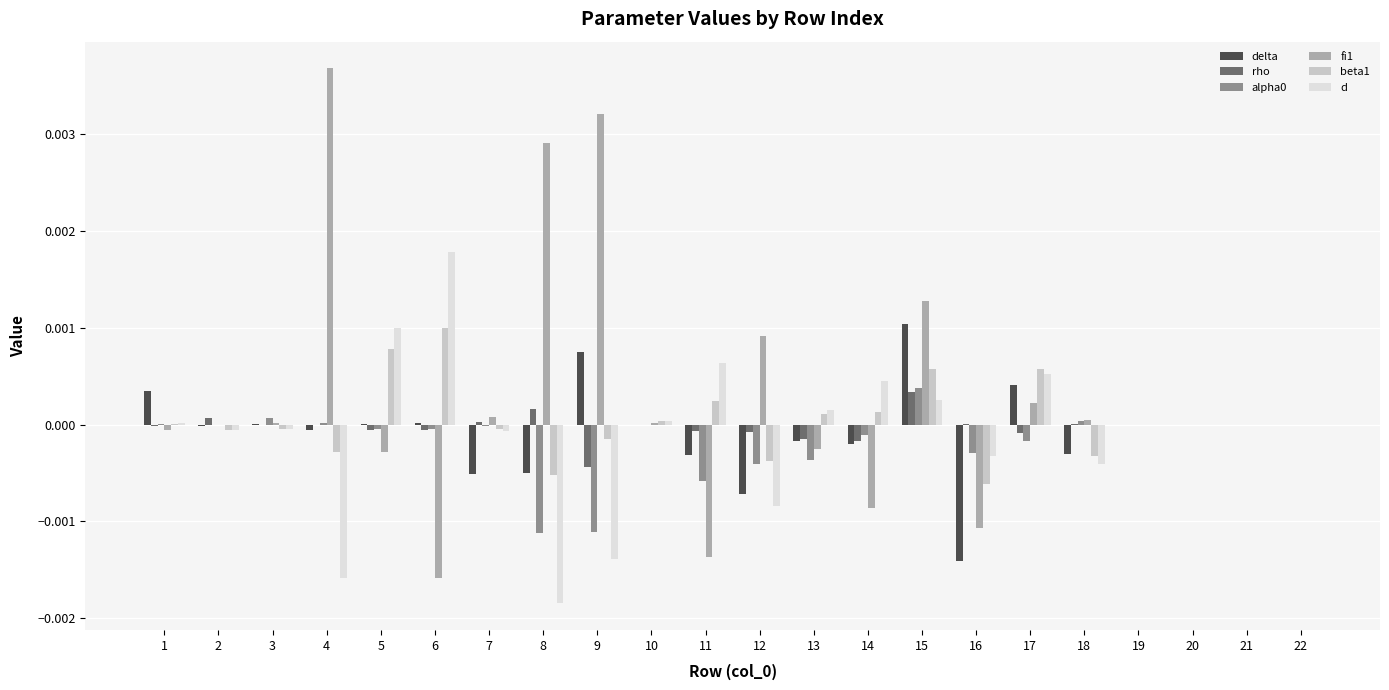

True or false: alpha0 has a value of -0.0 at 14.

True